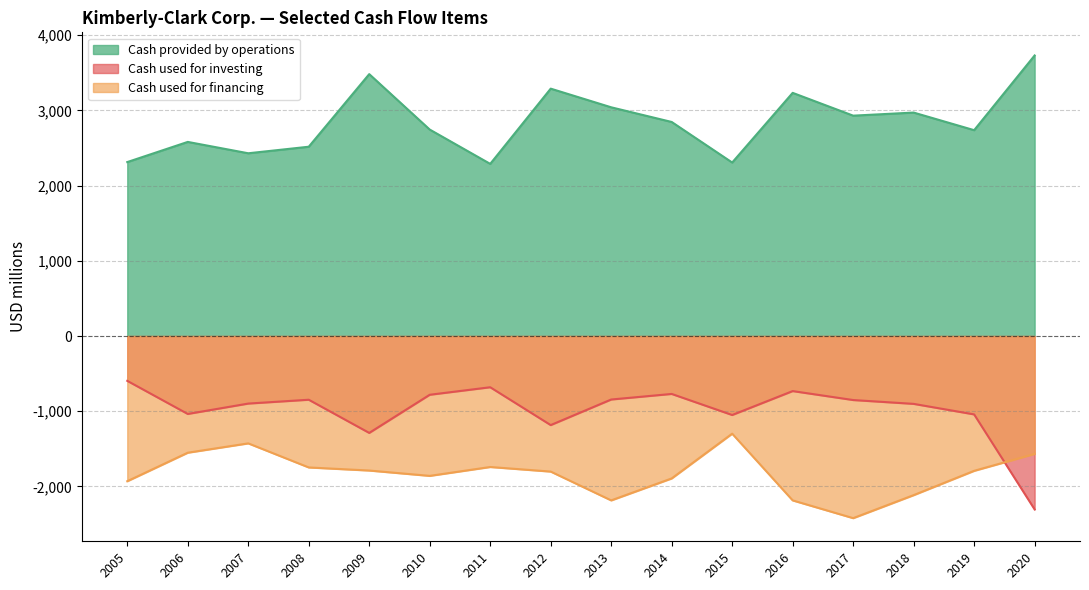

What are all the series names shown in the legend?

Cash provided by operations, Cash used for investing, Cash used for financing